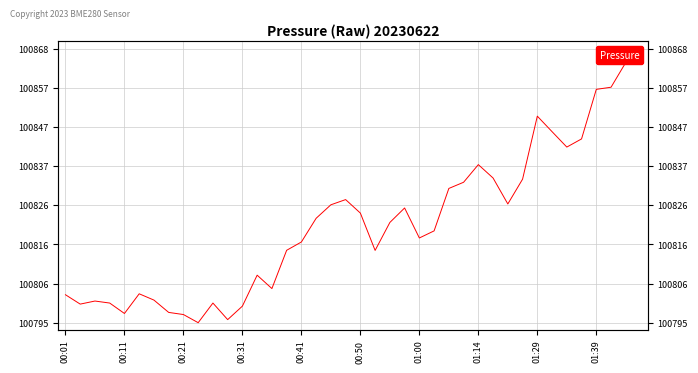

What is the difference between the maximum and minimum values?

72.2